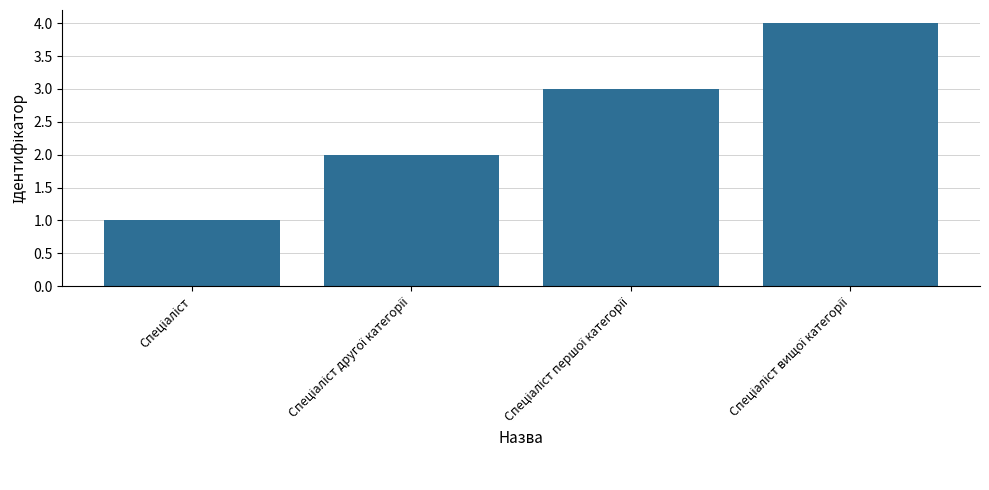

Reading left to right, list all the values displayed in this chart.

1	2	3	4